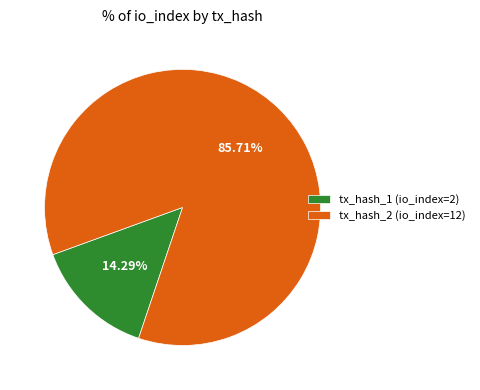

Does tx_hash_2 (io_index=12) represent more than half of the total?

Yes